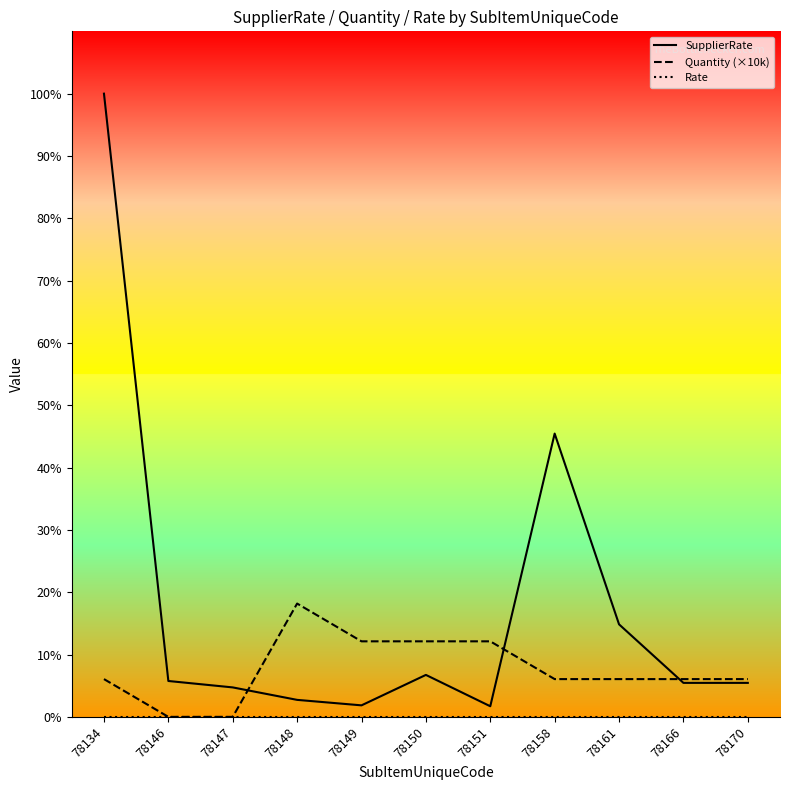

At which label does Quantity (×10k) reach its minimum?

78146